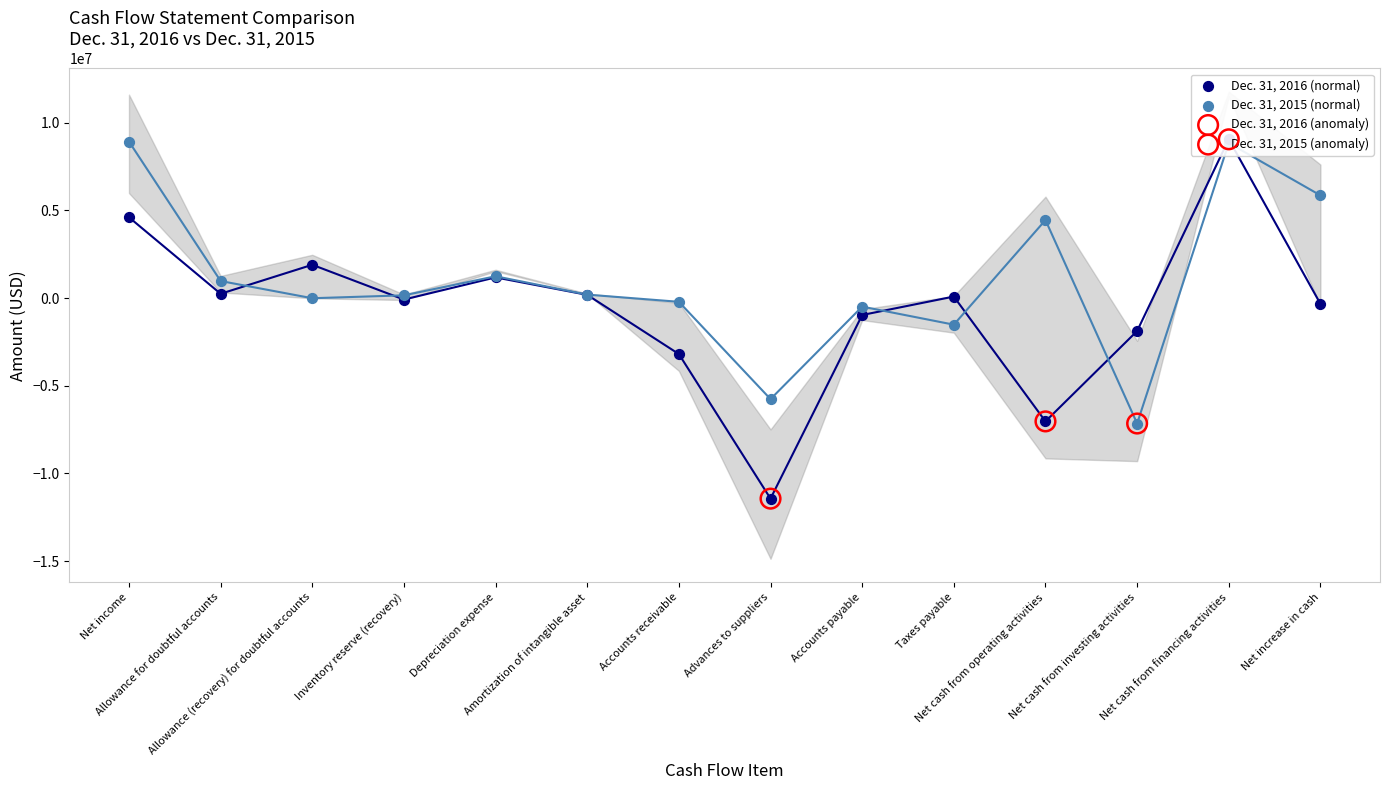

Which series contains the lowest Y value?

Dec. 31, 2016